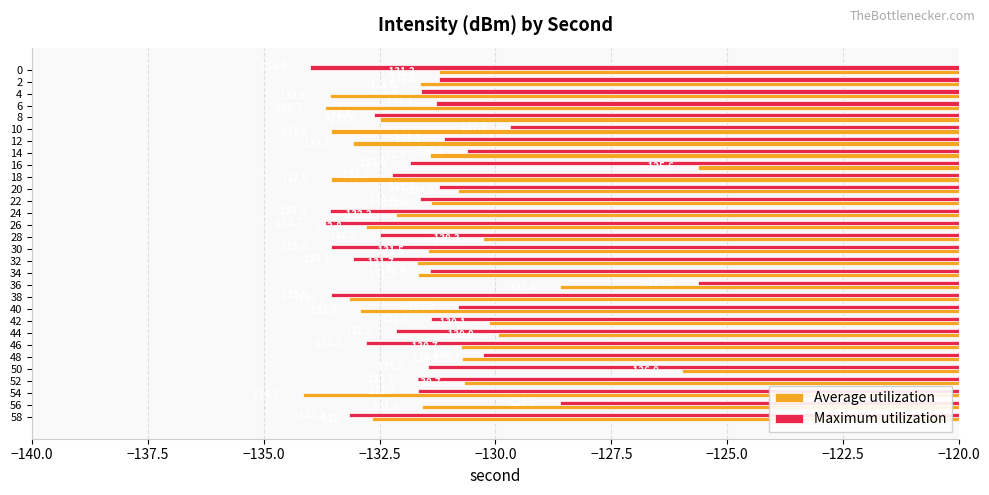

What is the approximate value of Maximum utilization at 58?

-133.2